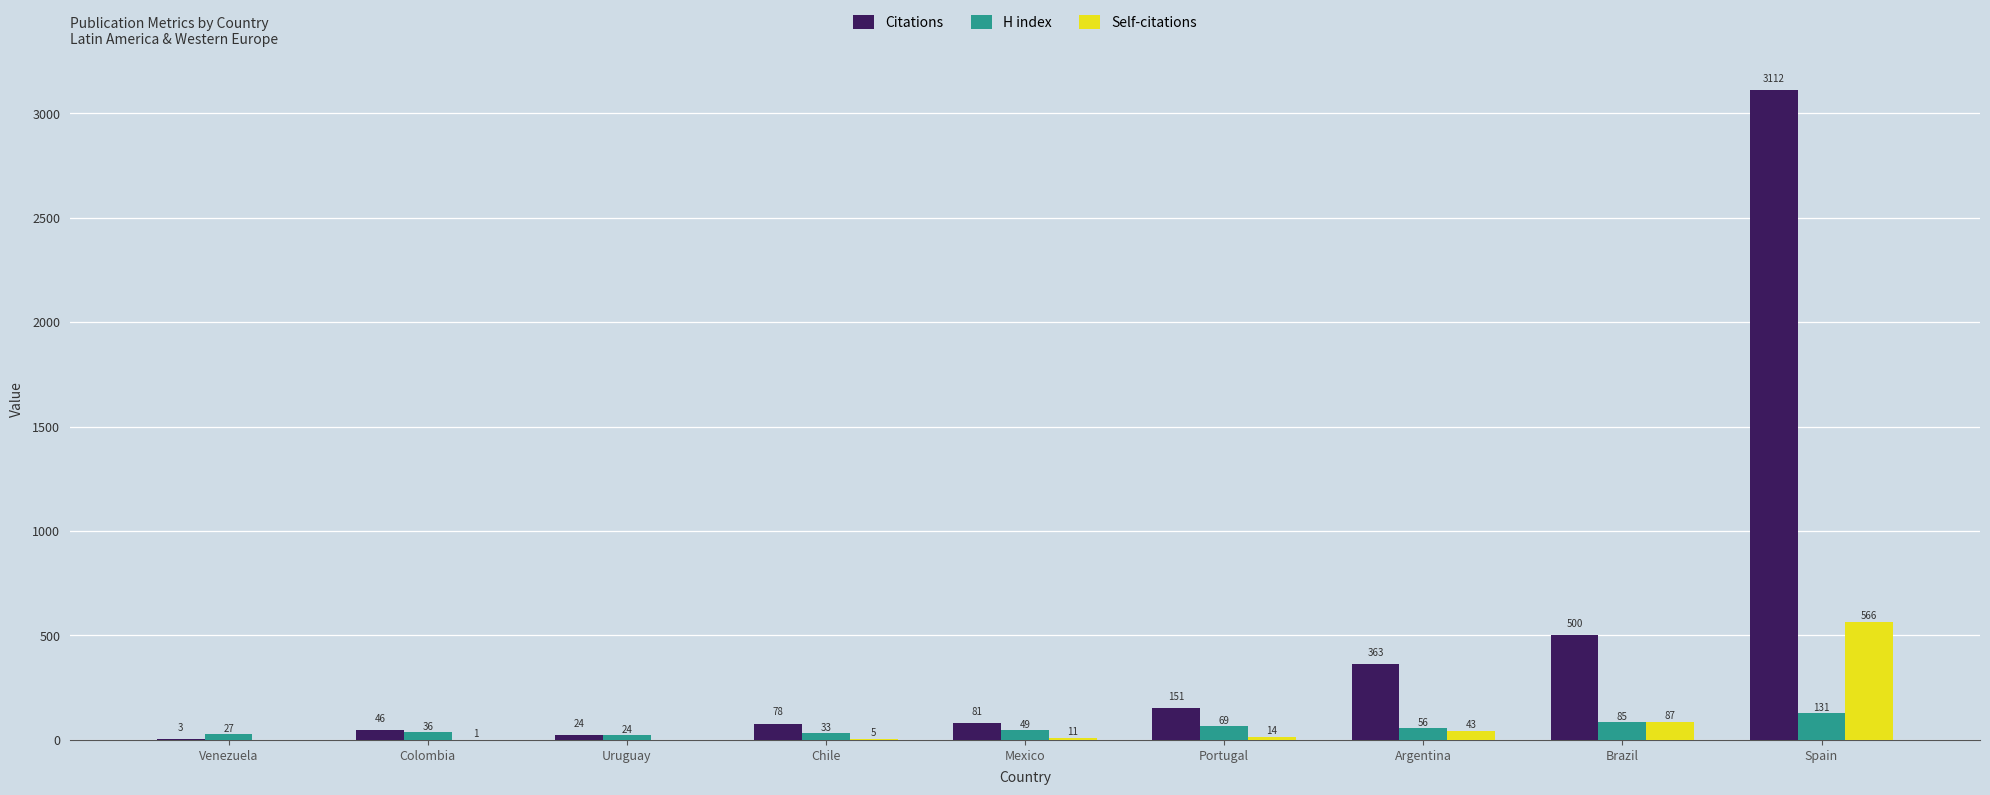

The H index series shows 24 at Uruguay. True or false?

True